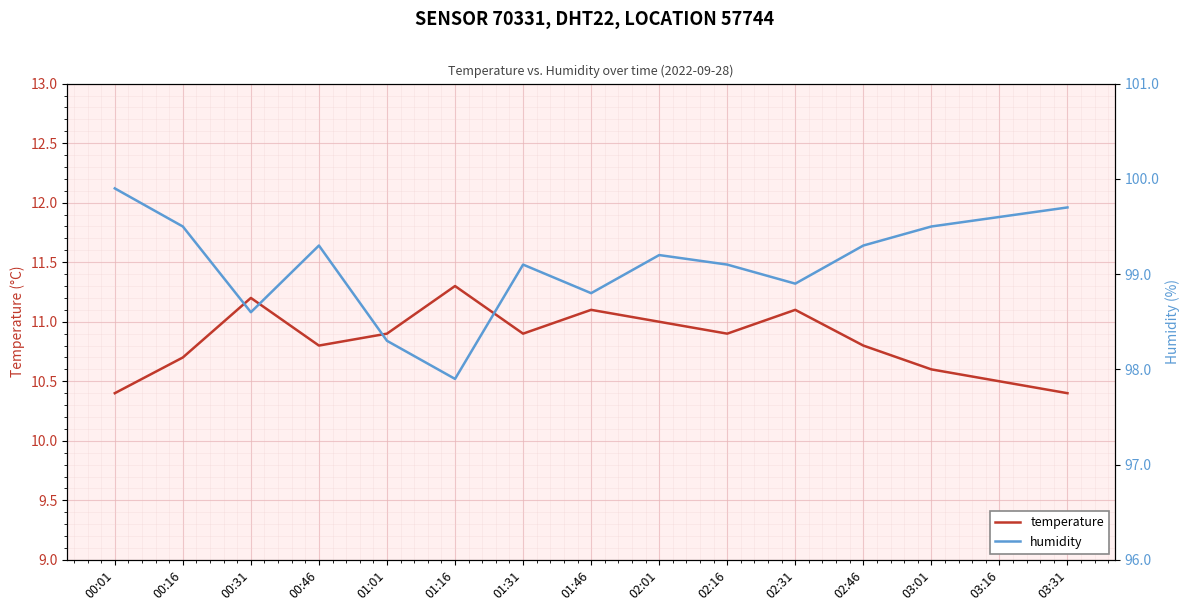

At which label is humidity closest to 98?

01:16